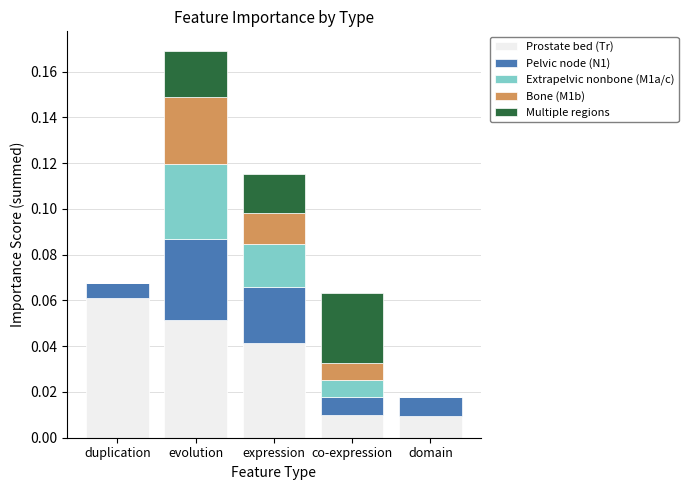

At which category is the sum across all series the highest?

evolution